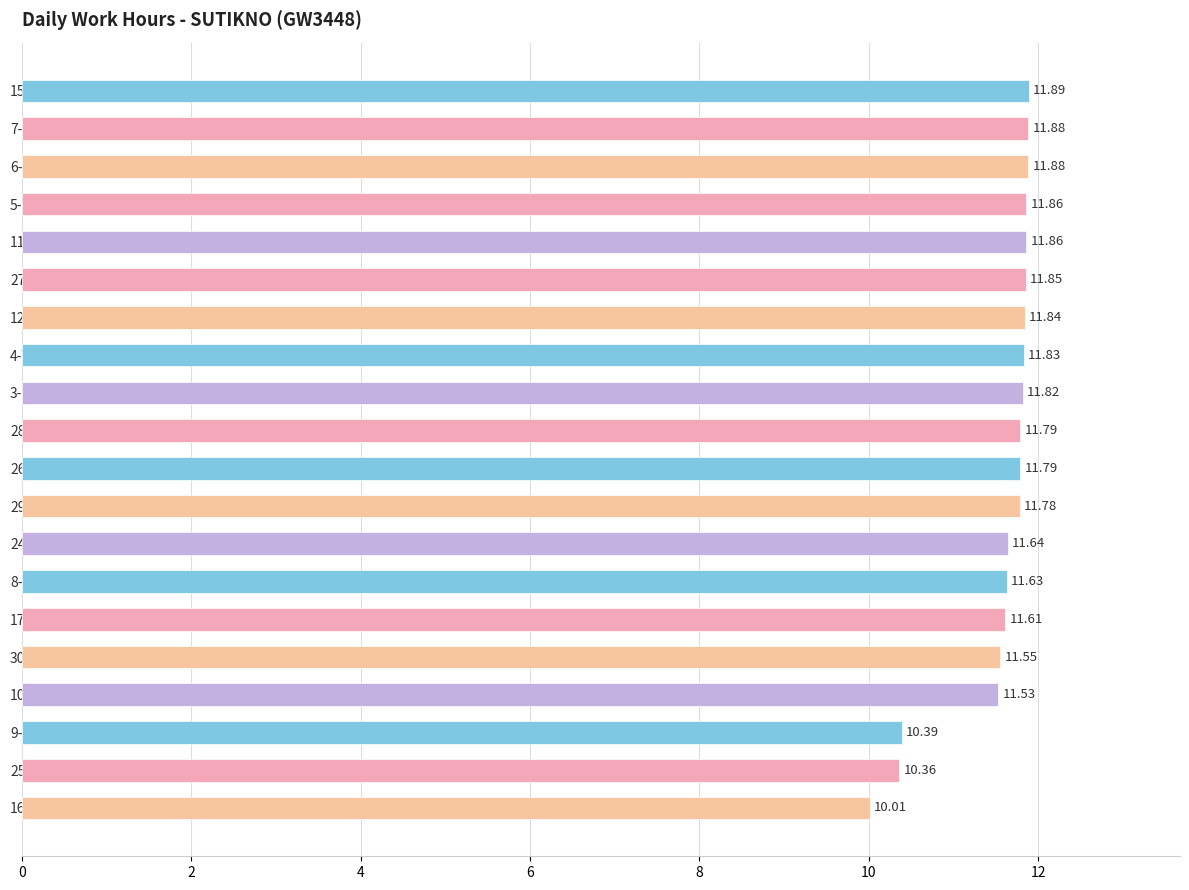

How many distinct data groups are displayed?

1